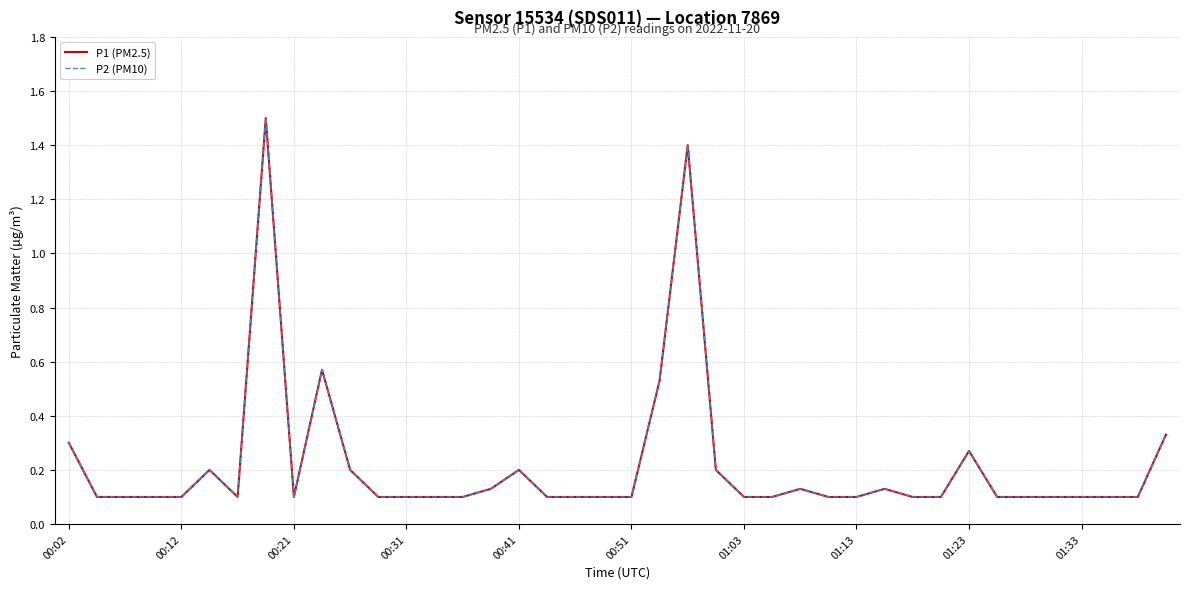

Where is P1 (PM2.5) nearest to the value 0?

00:12